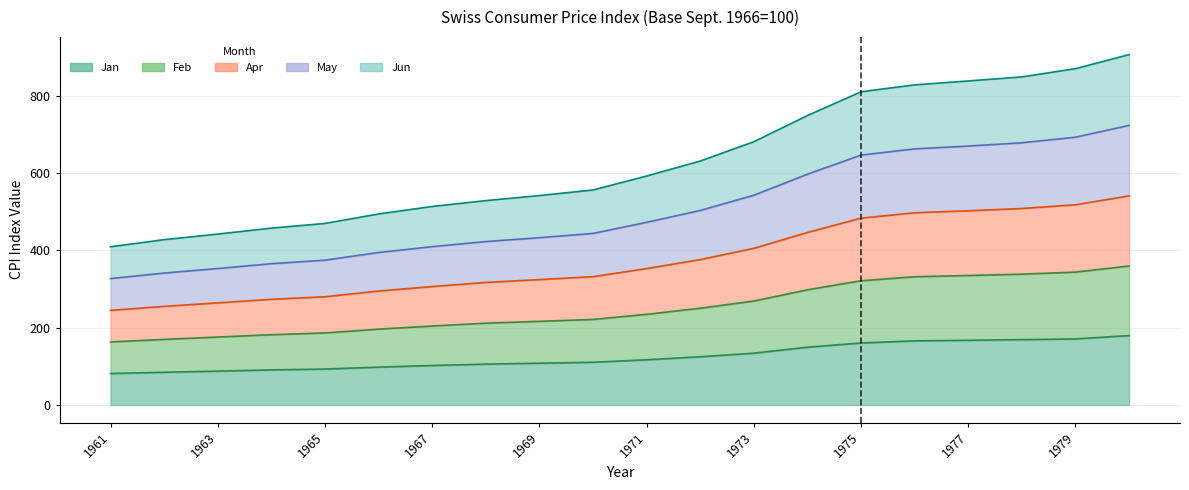

What is the average value of the May series?

502.6